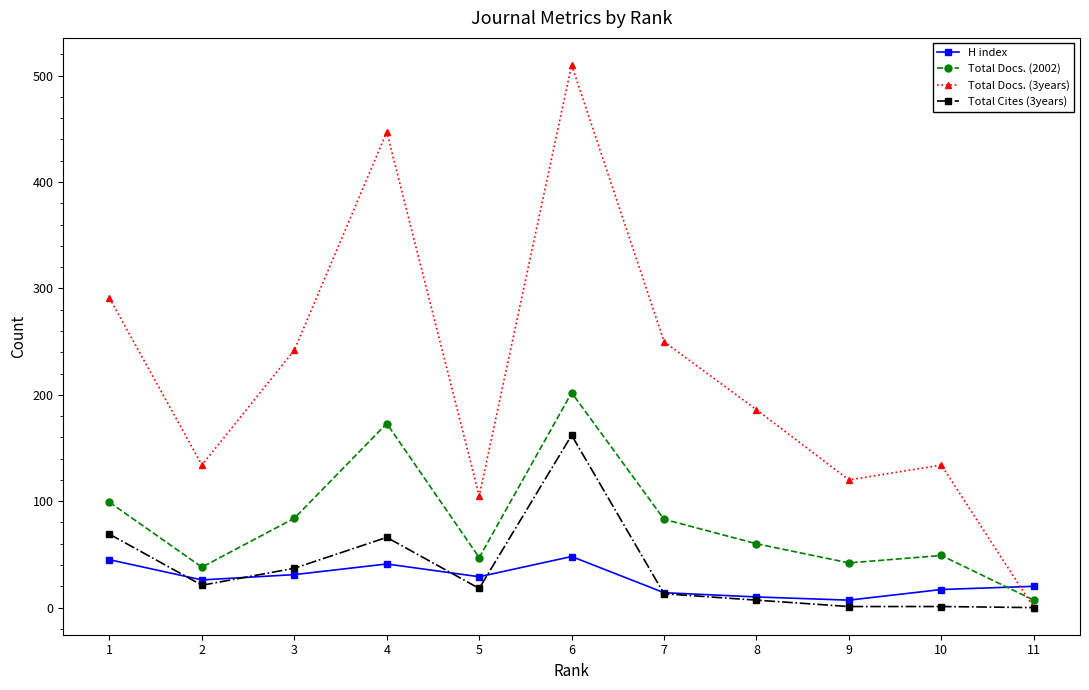

Which series has the widest spread of values?

Total Docs. (3years)